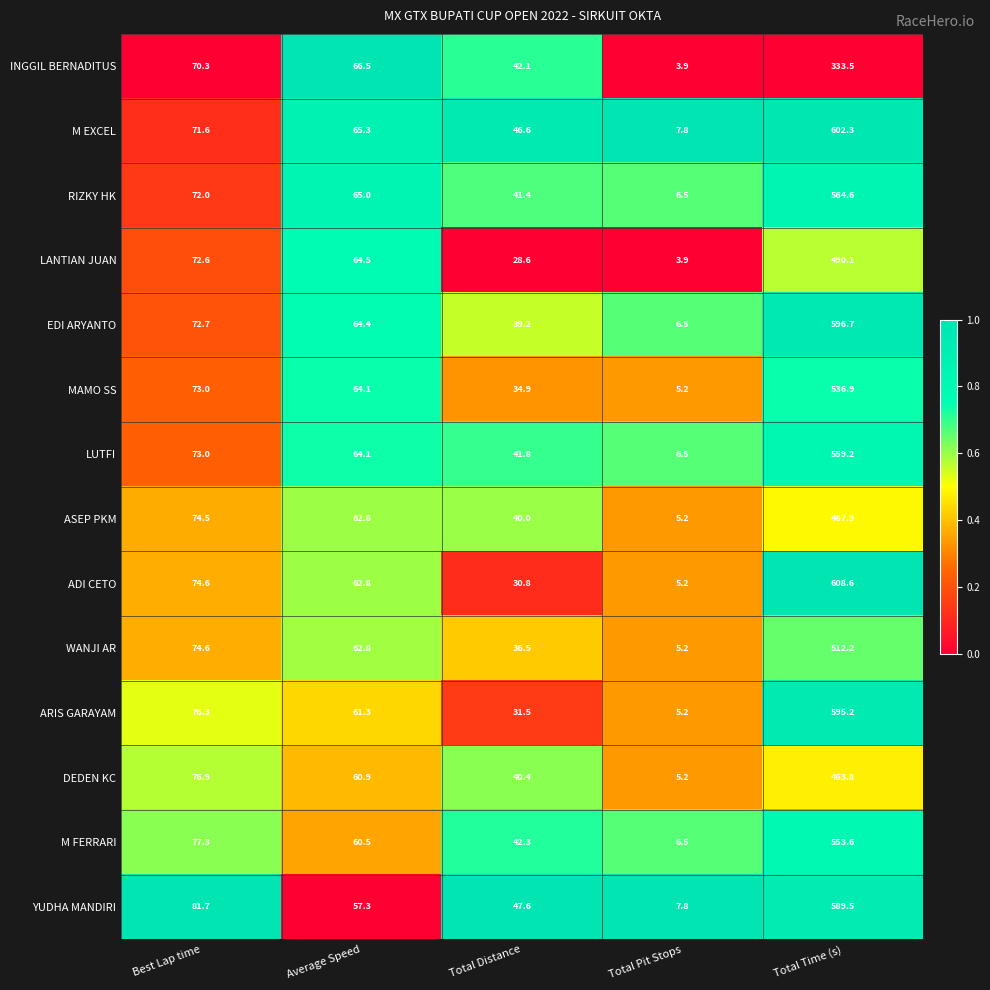

The value of LANTIAN JUAN at Total Pit Stops is 6.5. True or false?

False